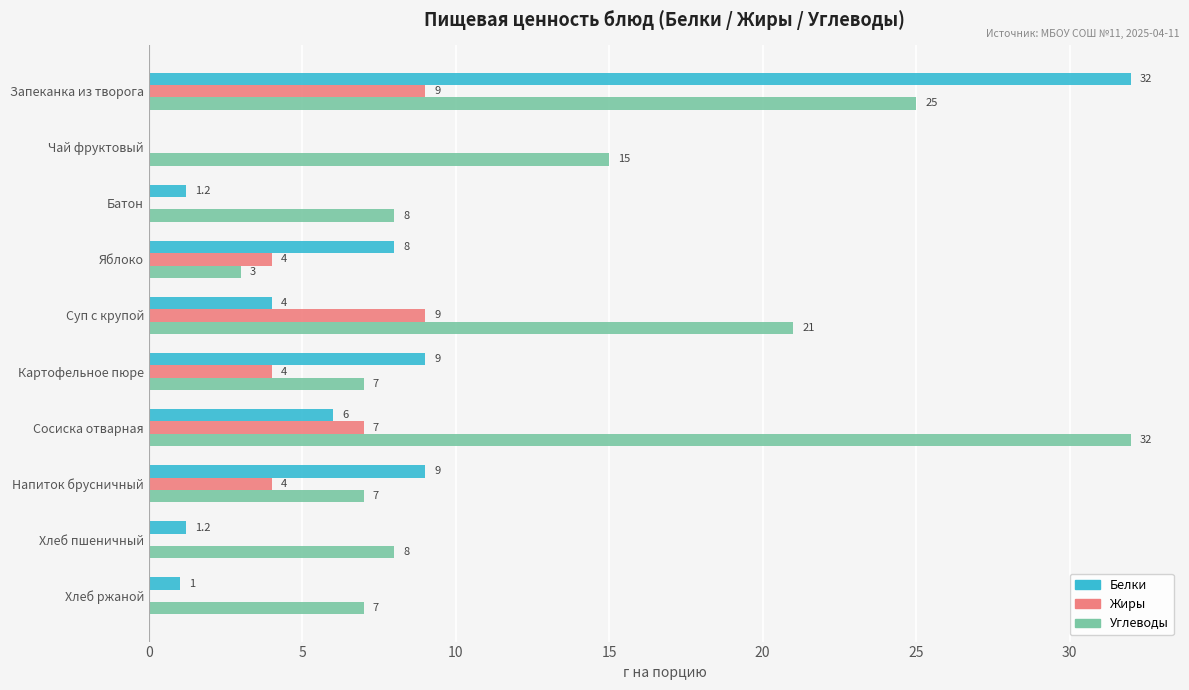

What is the sum of all Белки values?

71.4